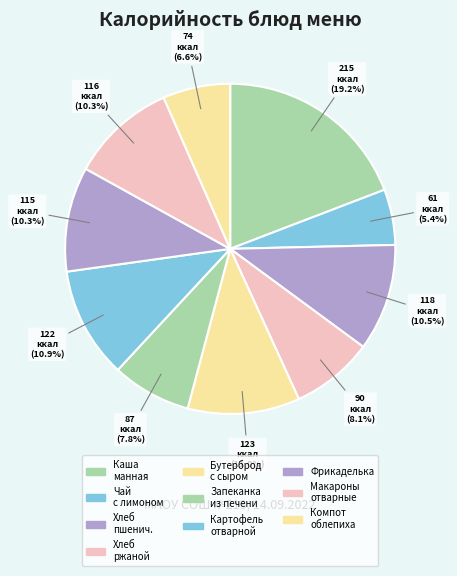

To the nearest percent, what is the average slice percentage?

10%